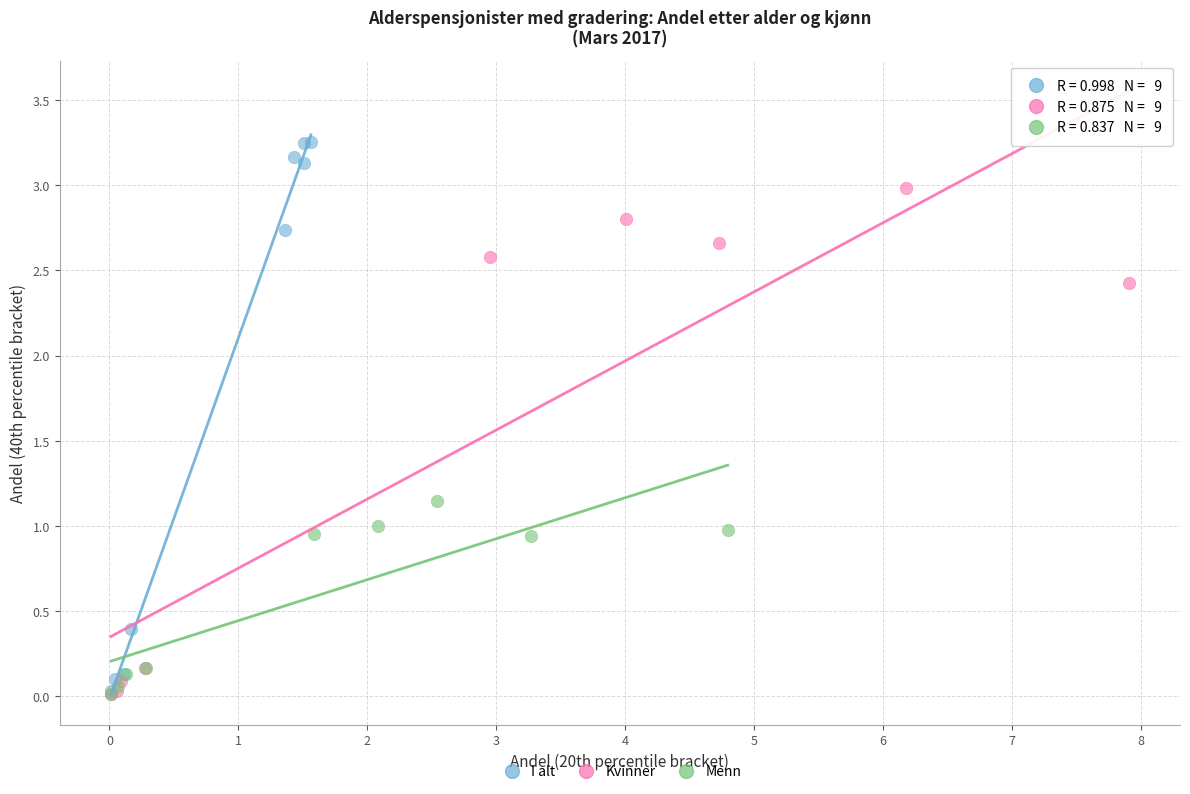

Which series has the largest Y range (max minus min)?

I alt